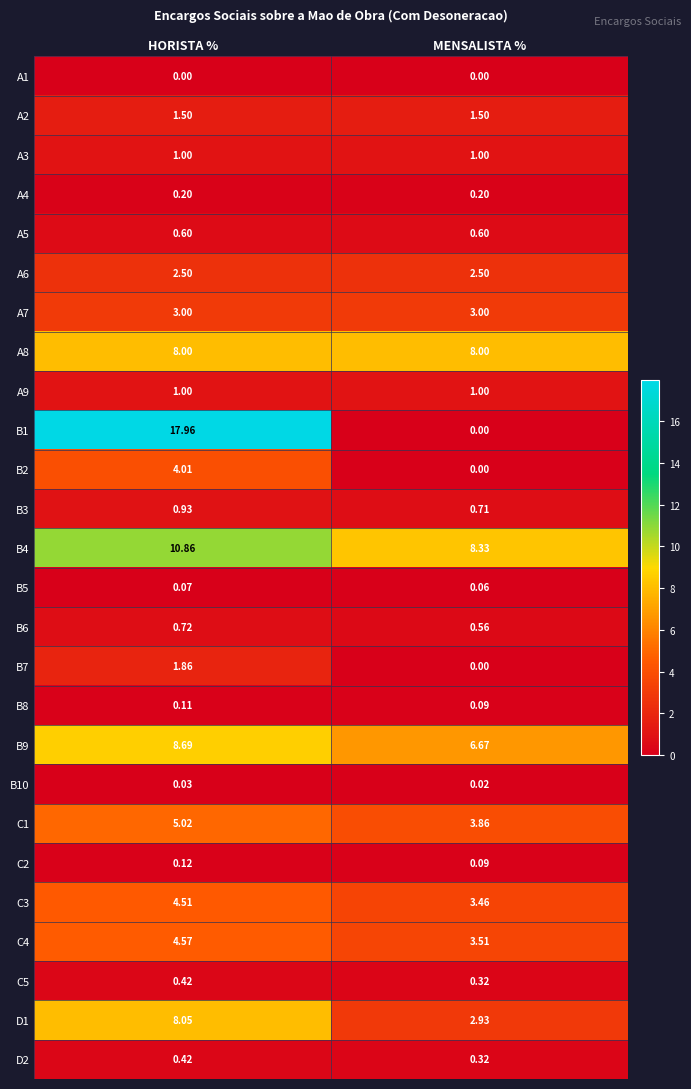

Where is B5 nearest to the value 0?

MENSALISTA %